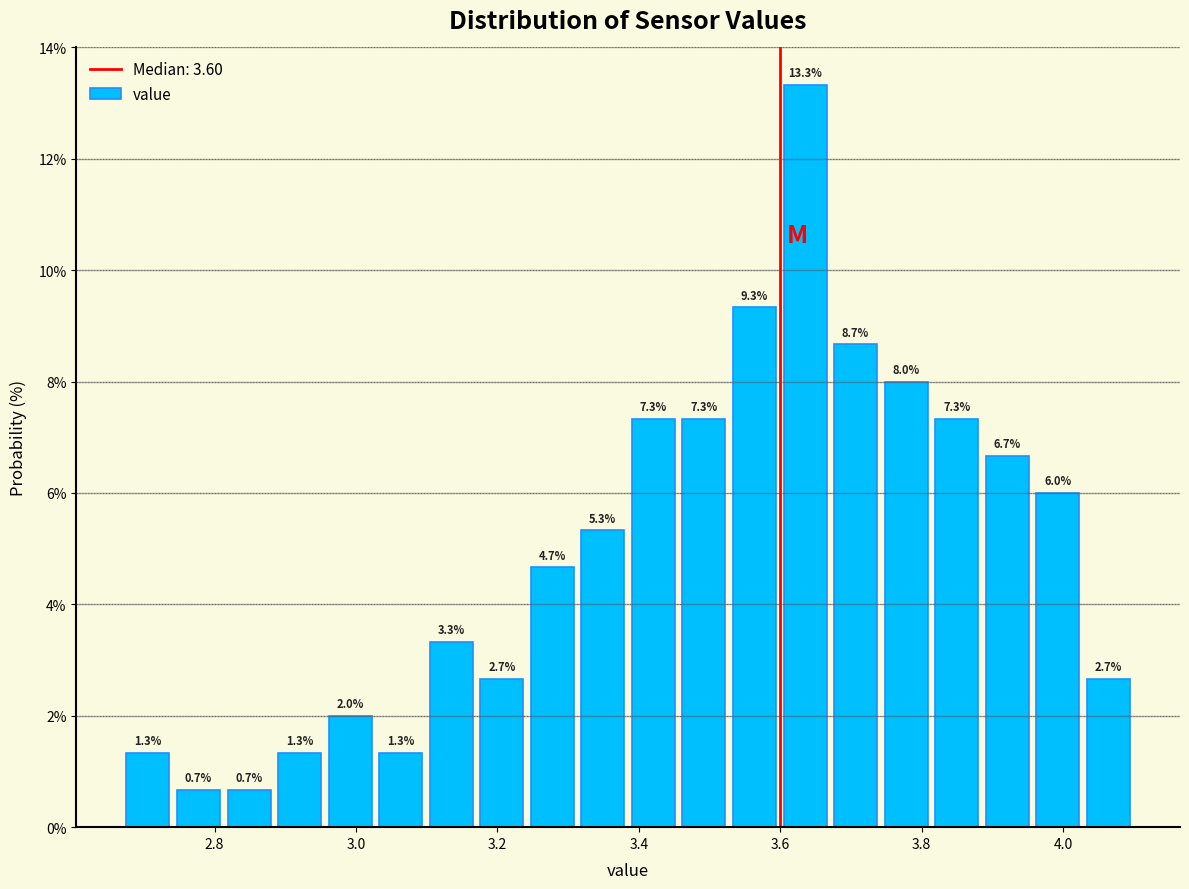

Around what value on the x-axis is the tallest bar? Give the approximate position of its centre, as read against the axis.

3.64